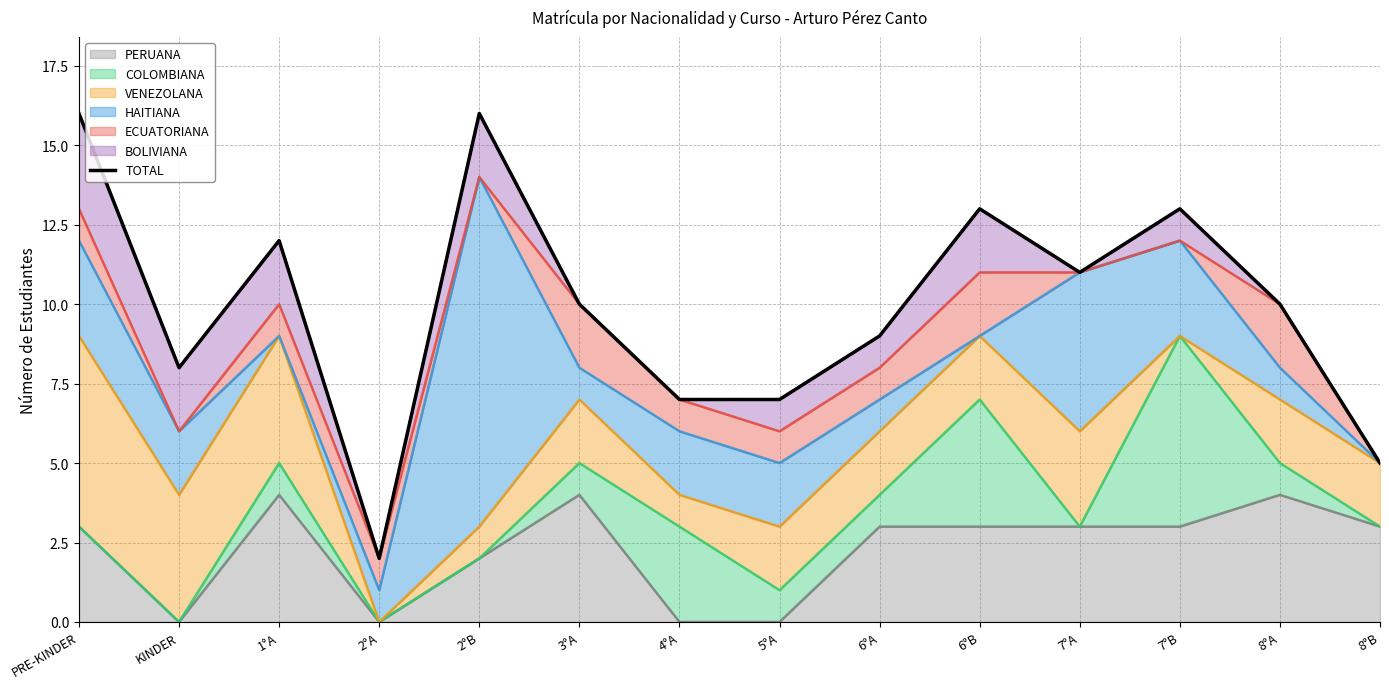

What is the change in value from 4°A to 8°A?

+3